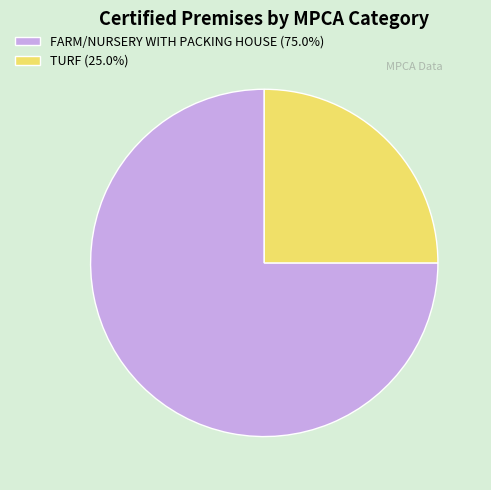

Do TURF and FARM/NURSERY WITH PACKING HOUSE together represent more than half of the pie?

Yes